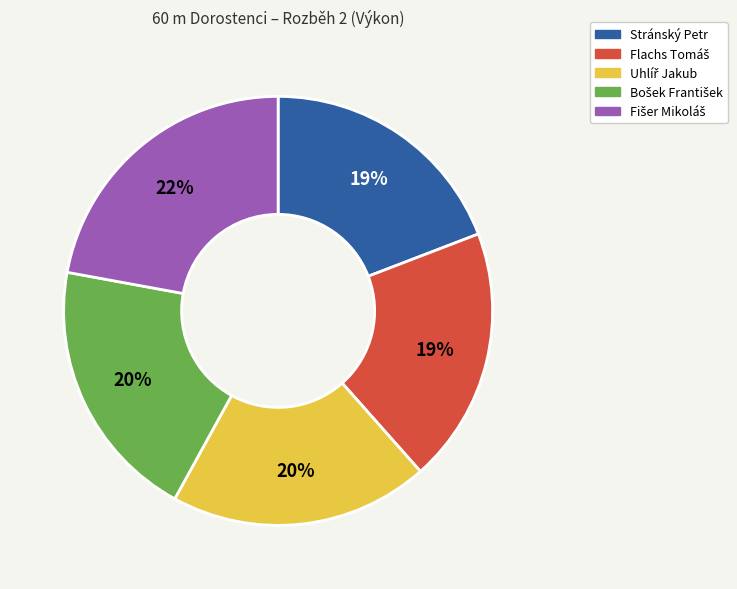

How many segments does this pie chart have?

5